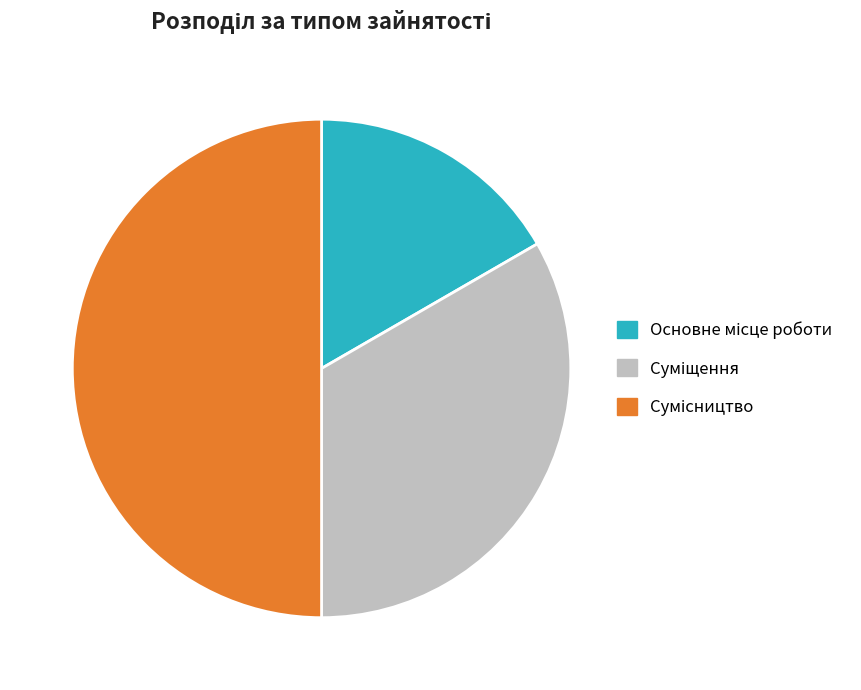

How many slices are in this pie chart?

3